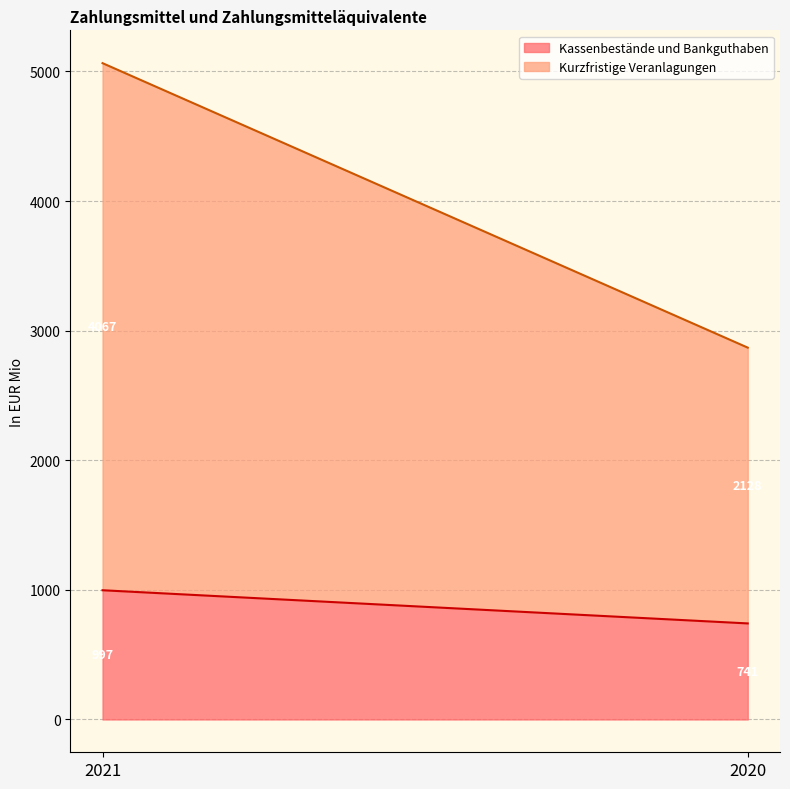

True or false: Kassenbestände und Bankguthaben has a value of 741 at 2020.

True